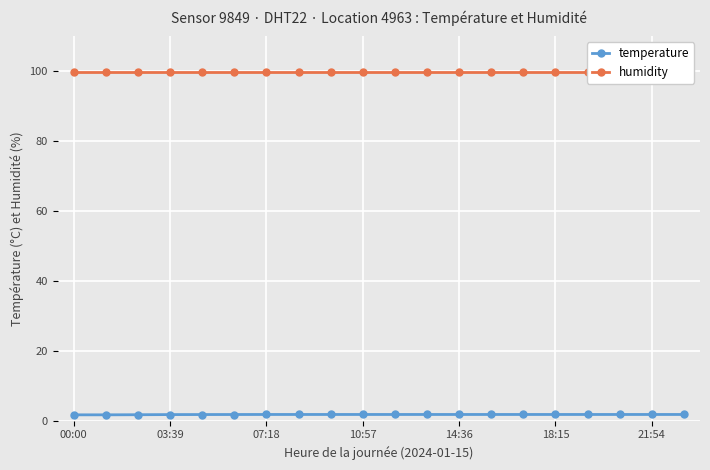

What are all the series names shown in the legend?

temperature, humidity